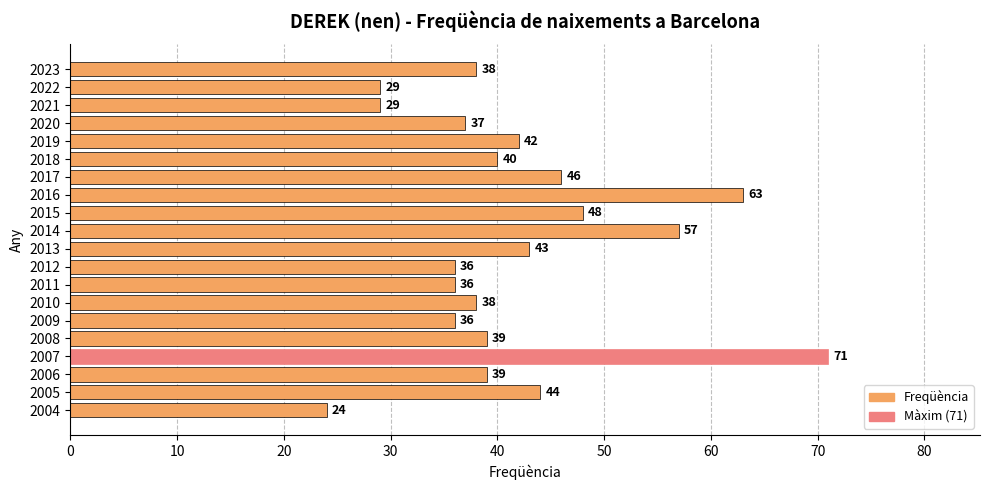

Reading top to bottom, extract all data points from this chart.

2023=38	2022=29	2021=29	2020=37	2019=42	2018=40	2017=46	2016=63	2015=48	2014=57	2013=43	2012=36	2011=36	2010=38	2009=36	2008=39	2007=71	2006=39	2005=44	2004=24